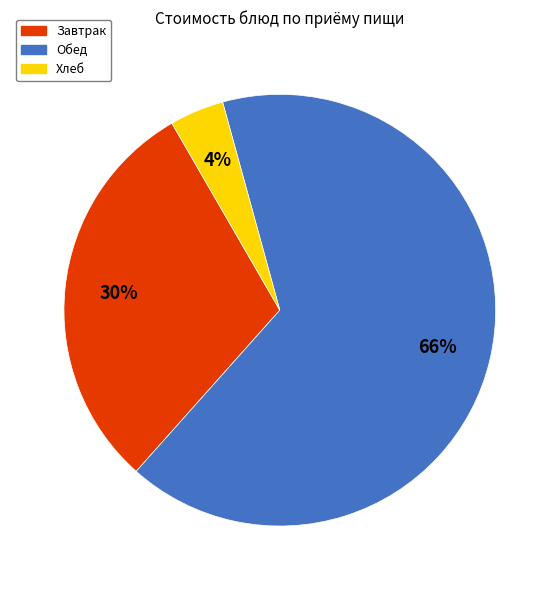

How many segments does this pie chart have?

3